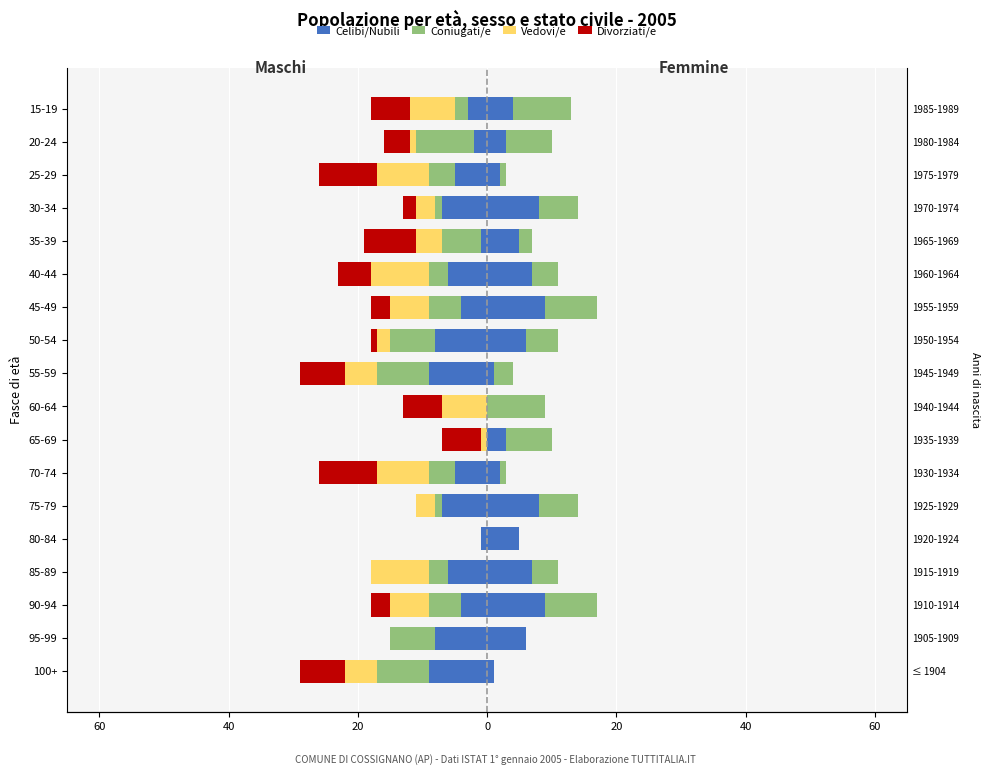

What is the difference between the second highest and minimum values in the Coniugati/e series?

9